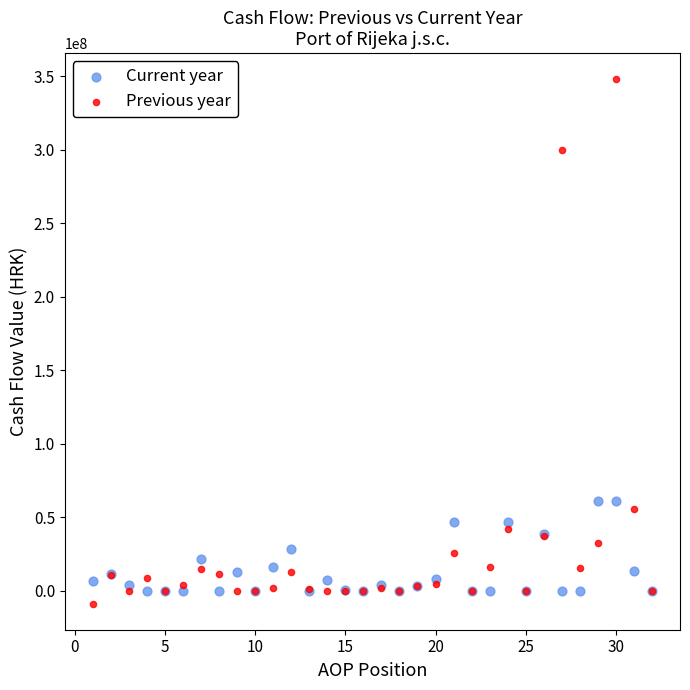

Which series contains the lowest Y value?

Previous year